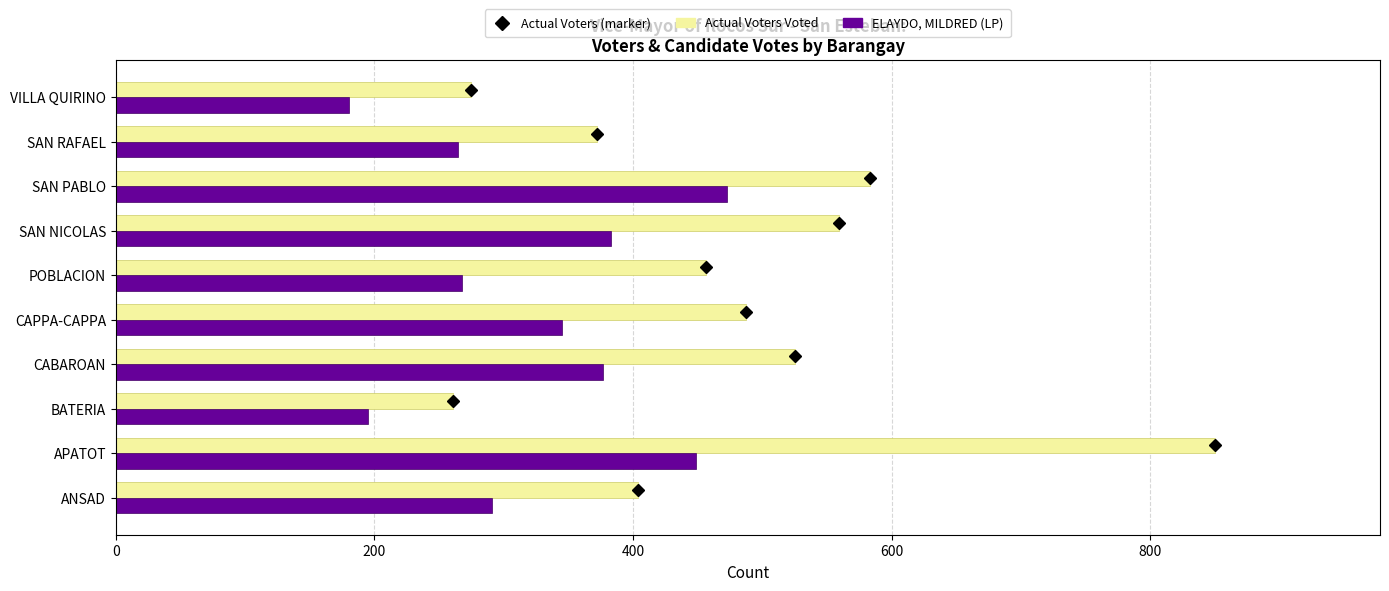

What value does the Actual Voters Voted series have at ANSAD, to the nearest 50?

400